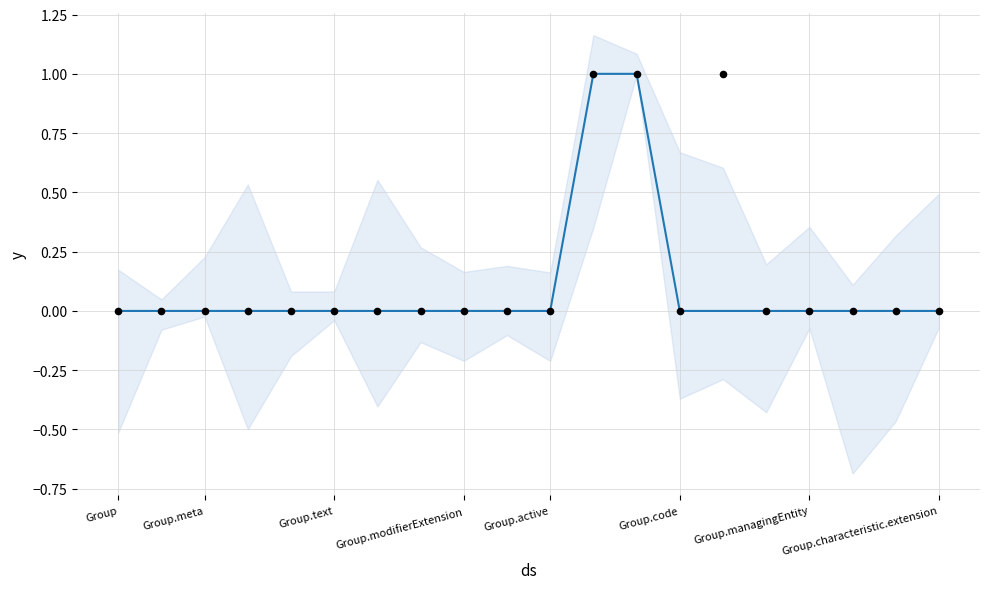

Is the value of Base Min at Group.characteristic.extension greater than the value of Min at 15?

No